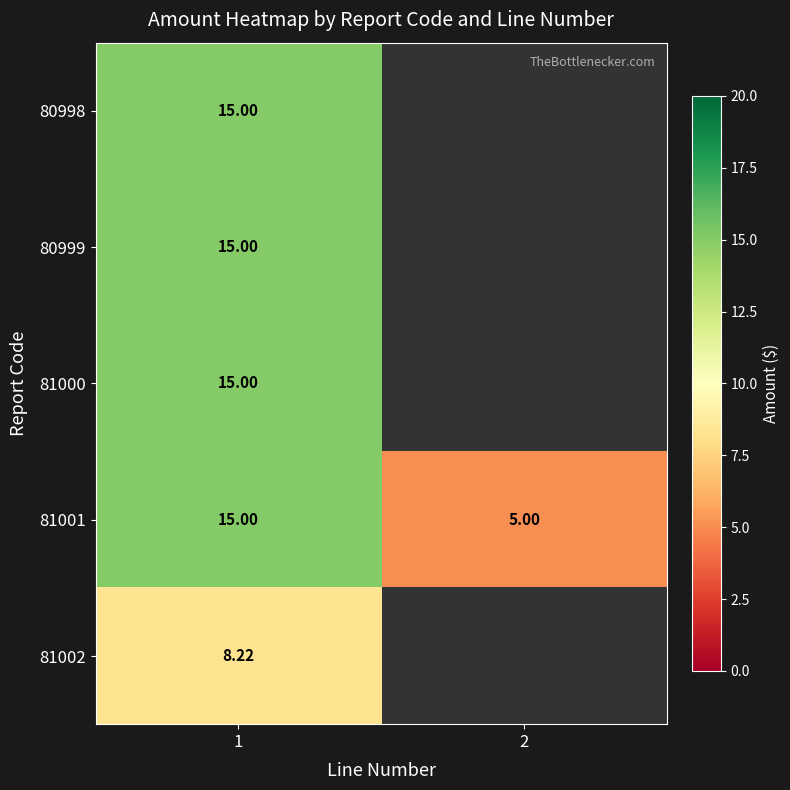

Rank the series by their maximum value, from highest to lowest.

80998, 80999, 81000, 81001, 81002